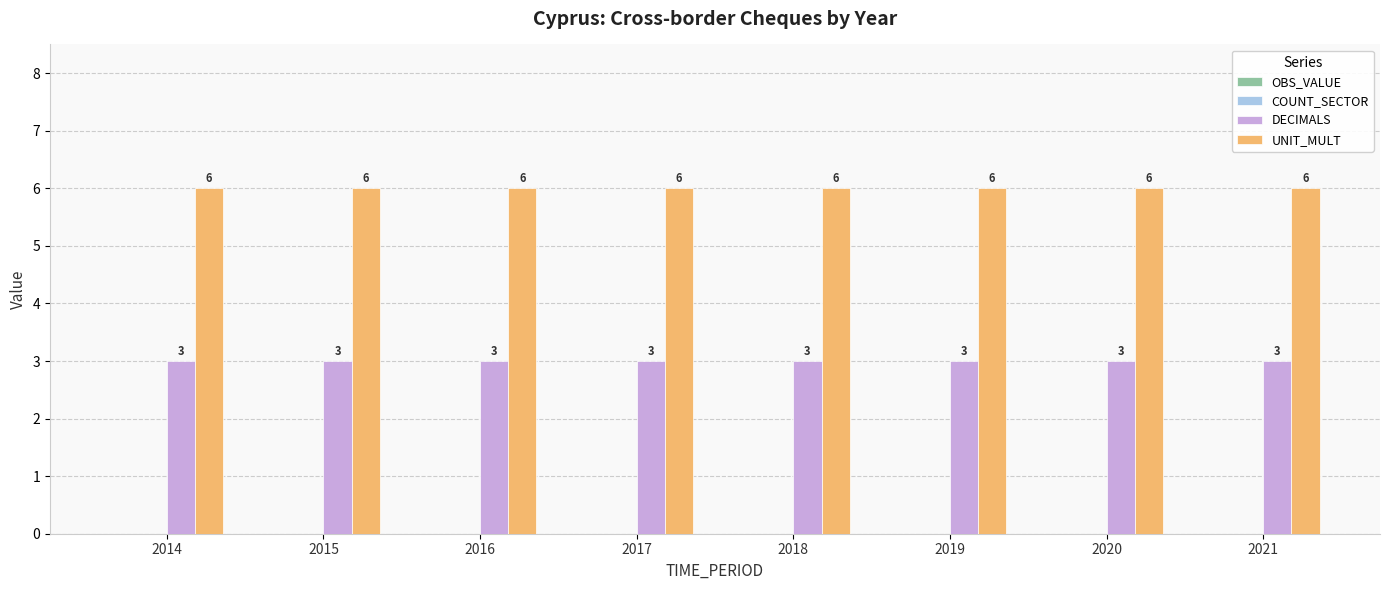

What is the spread (max minus min) of values at 2021?

3